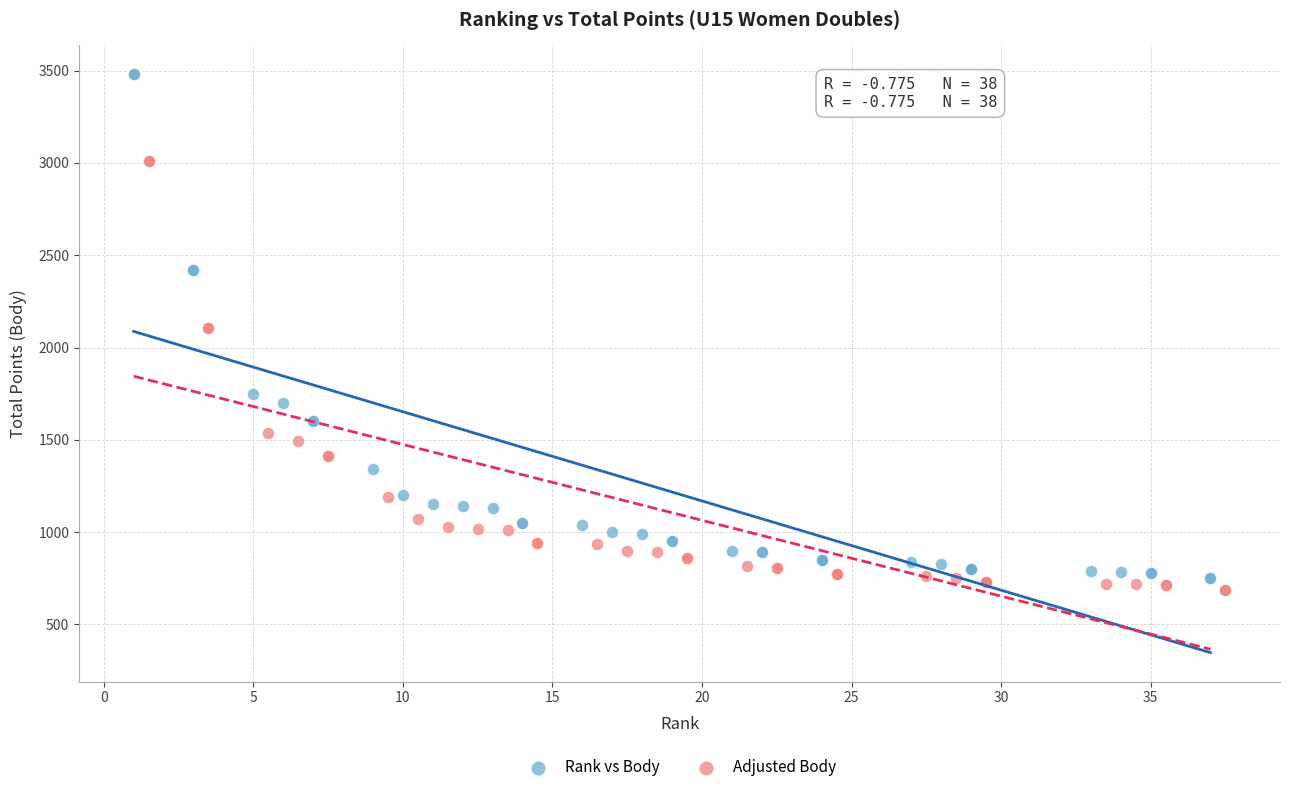

What are all the series names shown in the legend?

Rank vs Body, Adjusted Body